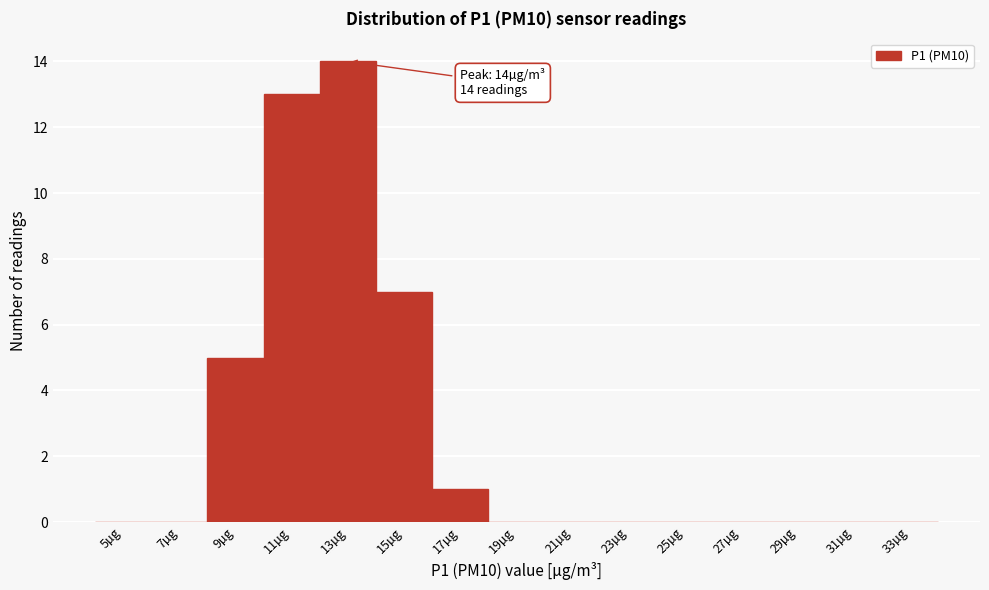

Reading left to right, what are all the values shown in this chart?

5µg=0	7µg=0	9µg=5	11µg=13	13µg=14	15µg=7	17µg=1	19µg=0	21µg=0	23µg=0	25µg=0	27µg=0	29µg=0	31µg=0	33µg=0